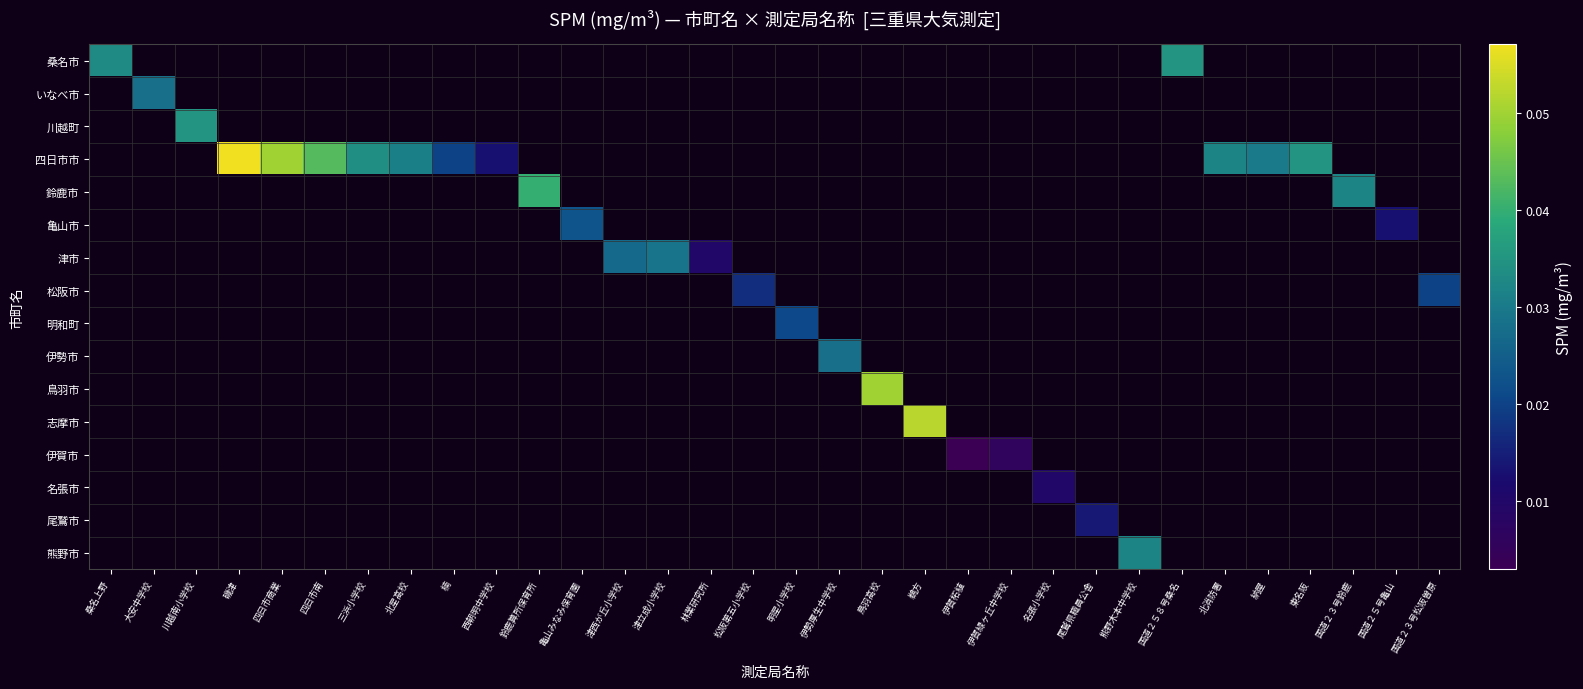

How many categories are shown in the chart?

32